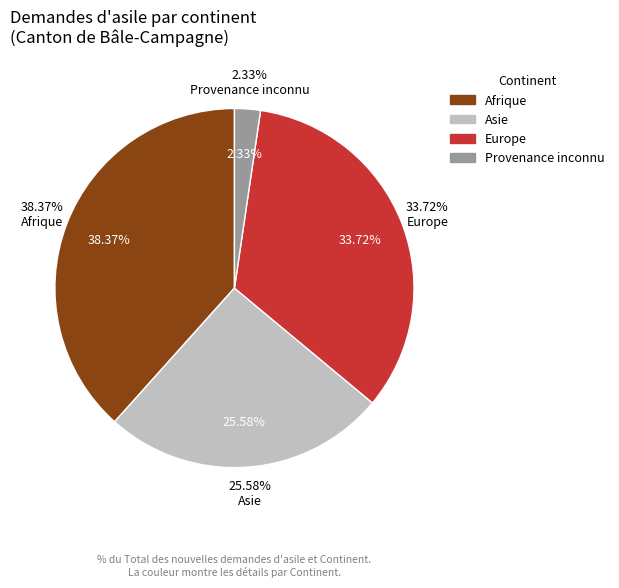

To the nearest percent, what is the combined percentage of Asie and Provenance inconnu?

28%